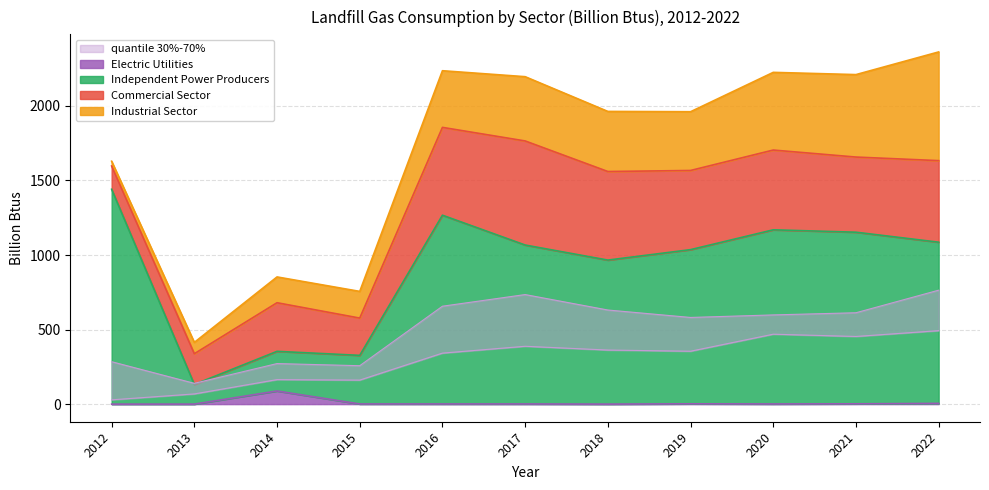

Where is the first local maximum for Independent Power Producers?

2014